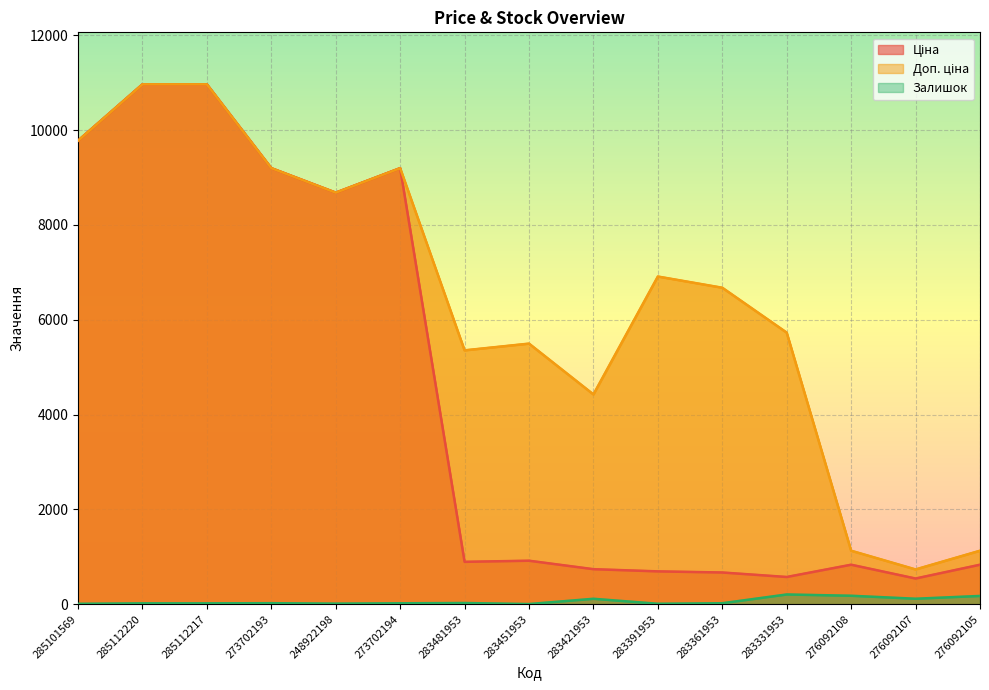

How many interior local peaks does the Доп. ціна series have?

3